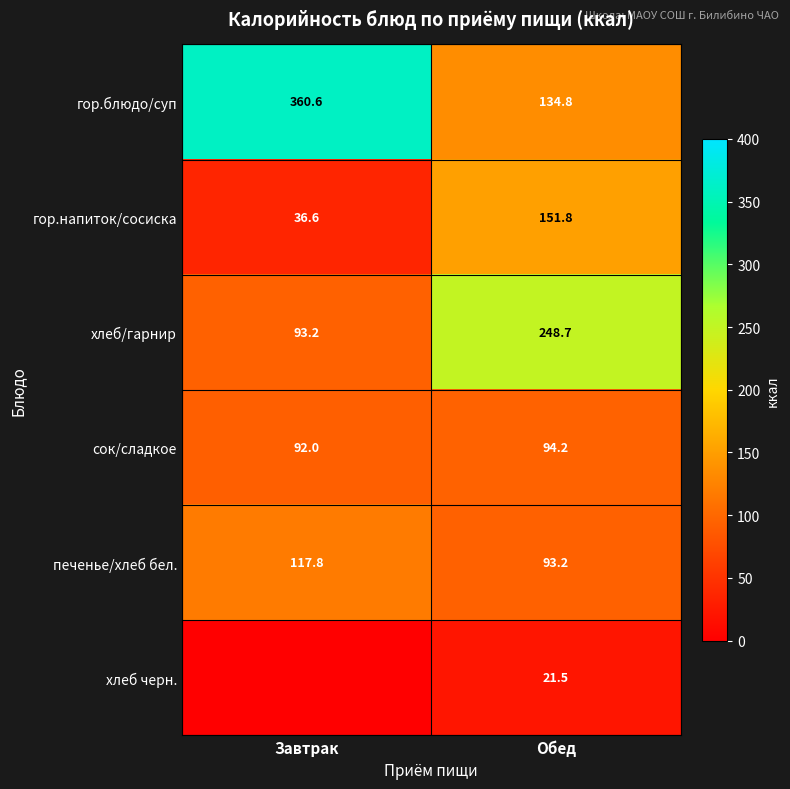

What is the spread (max minus min) of values at Обед?

227.2